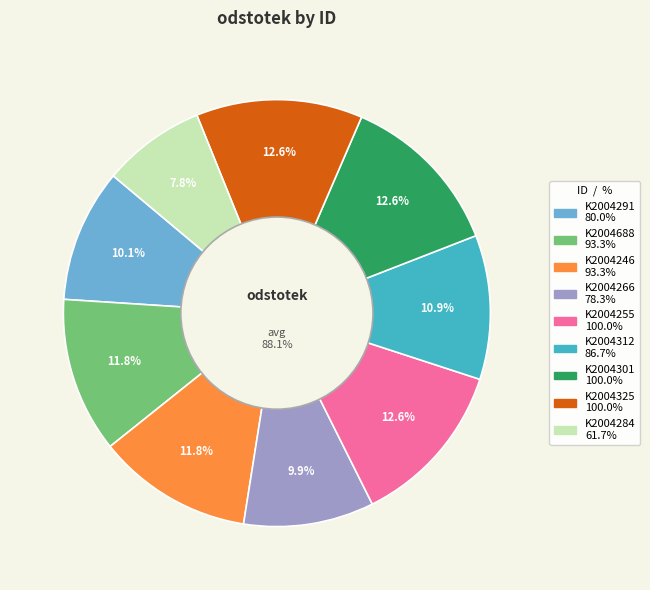

Rank the categories by value from highest to lowest.

K2004255, K2004301, K2004325, K2004688, K2004246, K2004312, K2004291, K2004266, K2004284